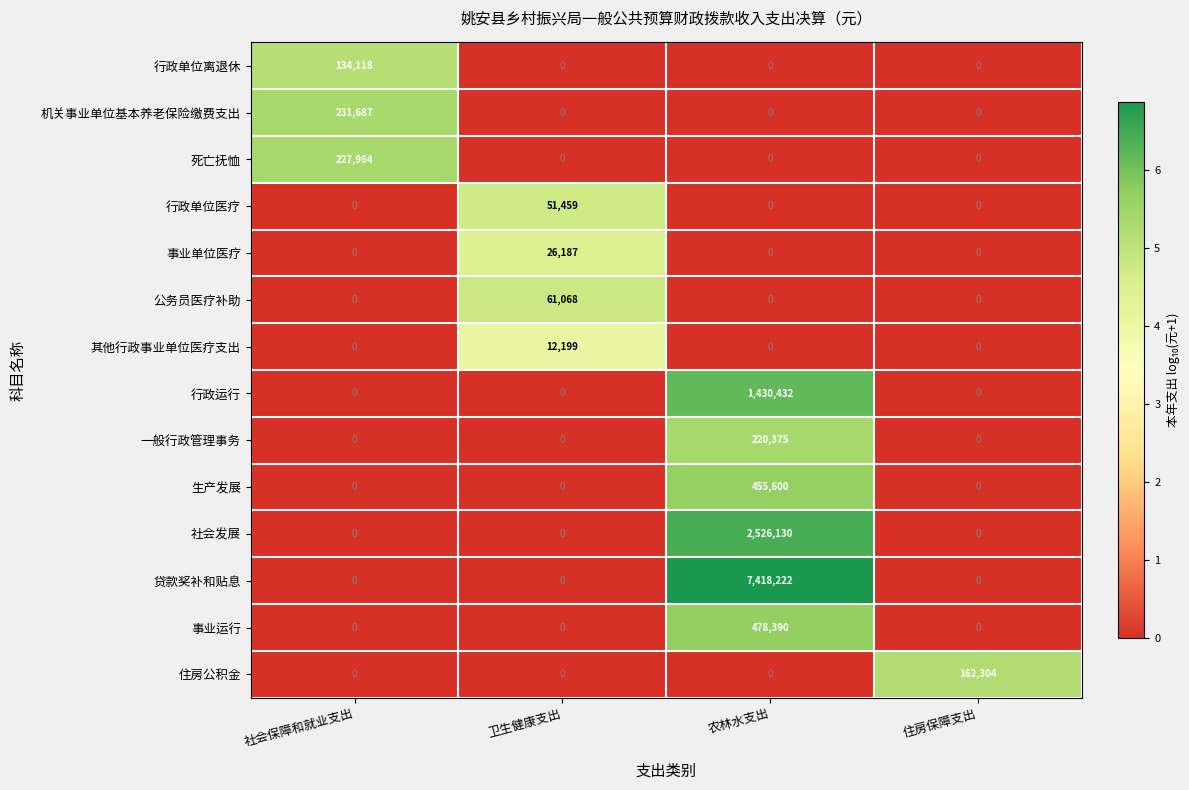

At how many categories does at least one series exceed 5?

4